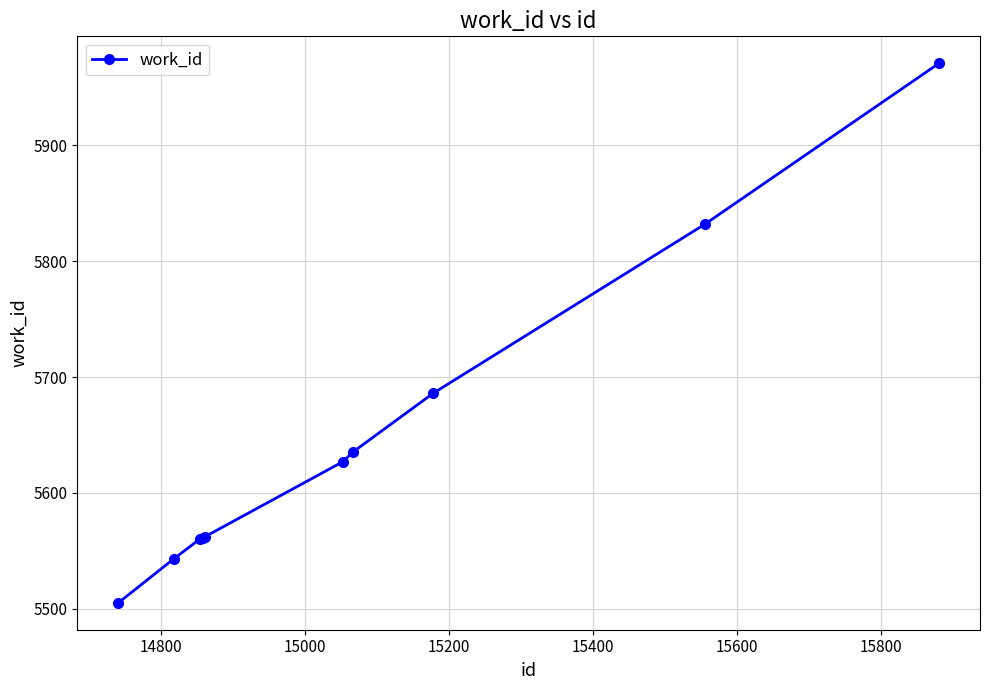

What is the average value?

5648